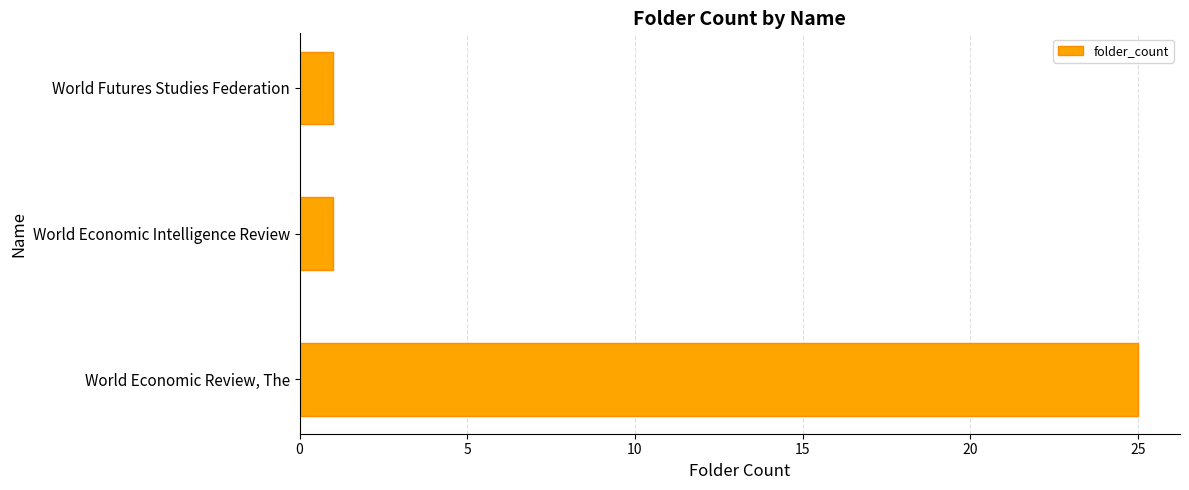

Are the bars horizontal?

Yes